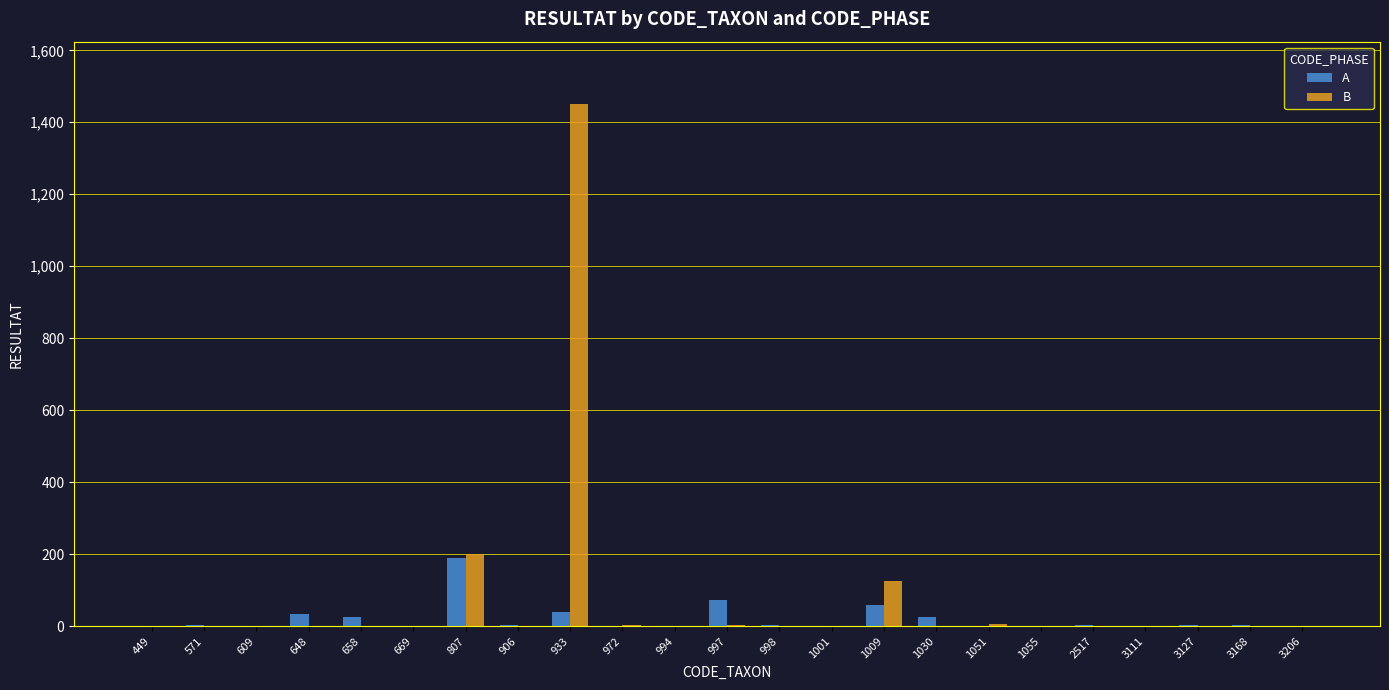

Read the A value at 1055.

1